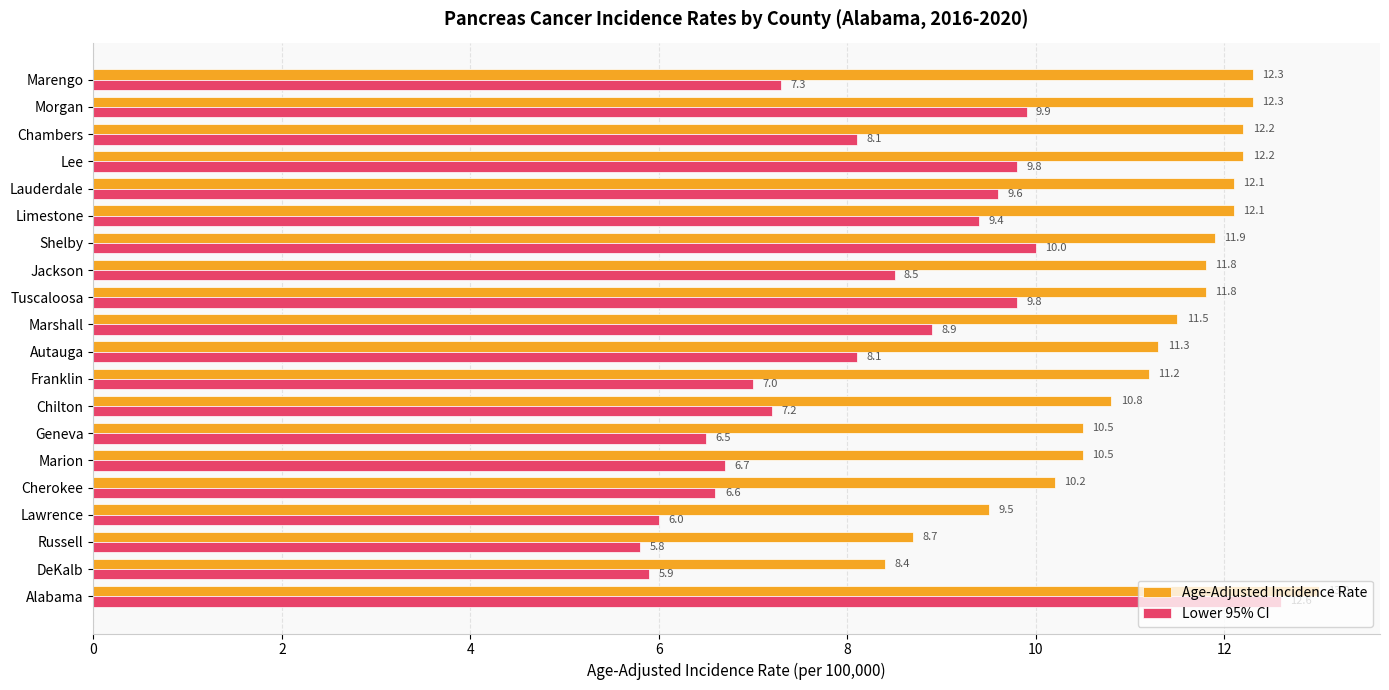

Which series has the widest spread of values?

Lower 95% CI